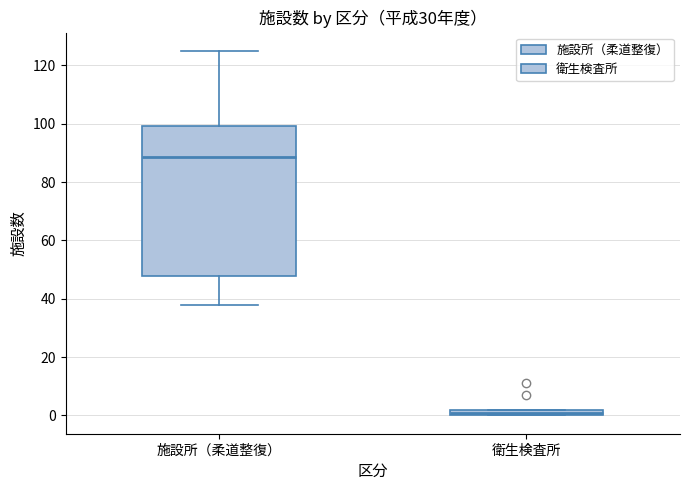

Where is the lower edge of the box for 衛生検査所 on the y-axis? The values are not printed on the chart, so give them approximately, as read against the axis.

0